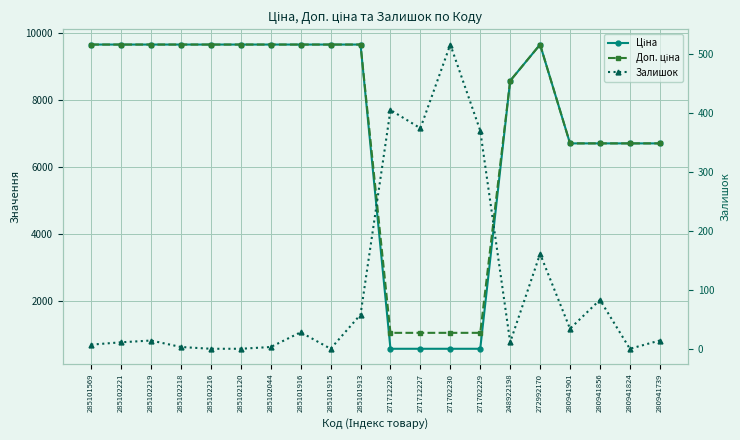

What is the difference between the maximum and minimum values in the Доп. ціна series?

8616.6